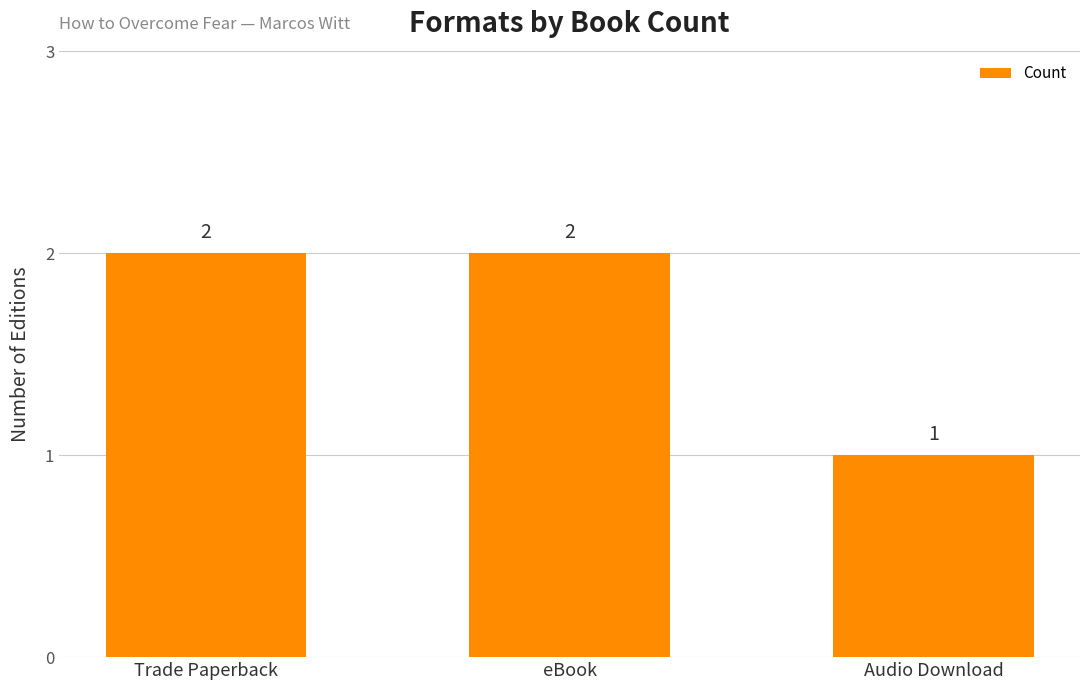

What is the change in value from Trade Paperback to Audio Download?

-1